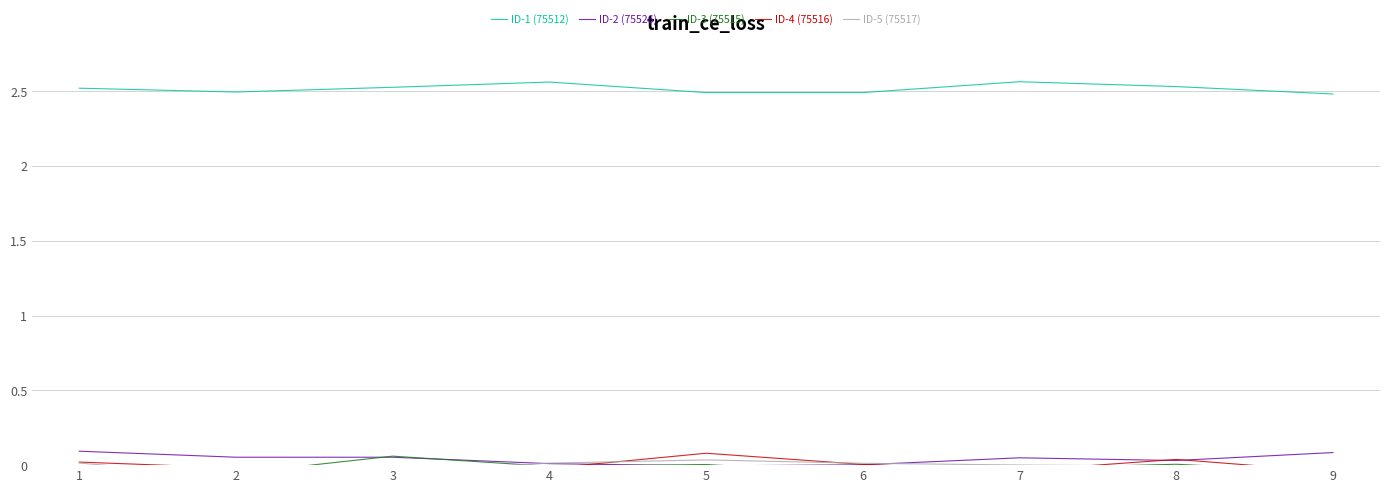

At how many categories does at least one series exceed 2?

9